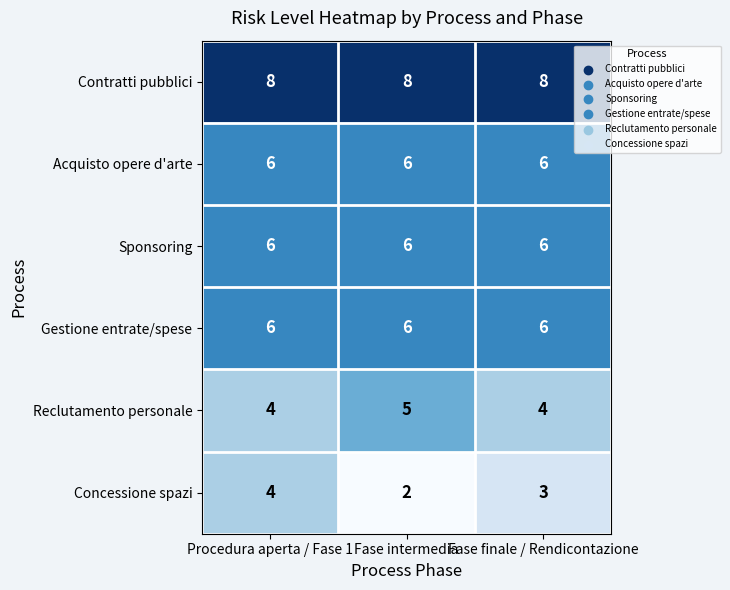

What is the total value across all series at Procedura aperta / Fase 1?

34